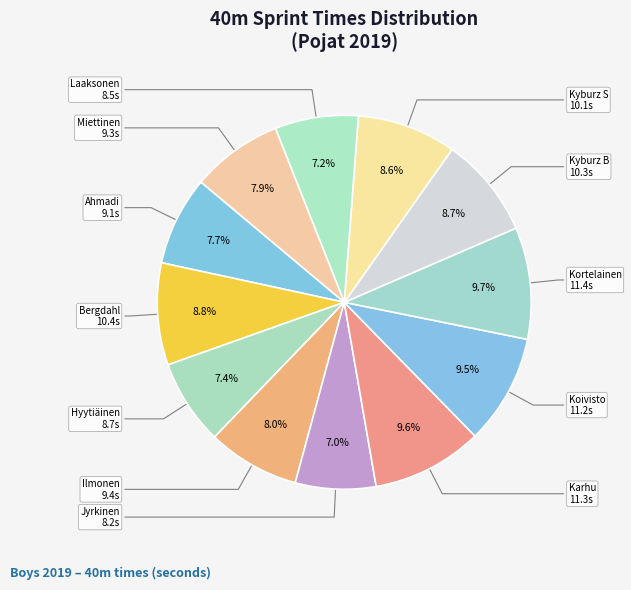

Which category has the biggest portion of the pie?

Kortelainen Thomas